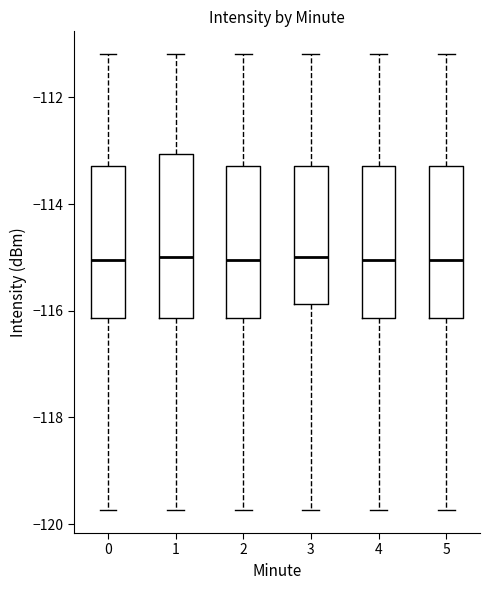

Reading left to right, read every box against the y-axis: the position of its median line, the range the box covers, and the ends of its whiskers. The values are not printed on the chart, so give them approximately, as read against the axis.

0: median -115.0, box -116.2 to -113.2, whiskers -119.8 to -111.2
1: median -115.0, box -116.2 to -113.0, whiskers -119.8 to -111.2
2: median -115.0, box -116.2 to -113.2, whiskers -119.8 to -111.2
3: median -115.0, box -115.8 to -113.2, whiskers -119.8 to -111.2
4: median -115.0, box -116.2 to -113.2, whiskers -119.8 to -111.2
5: median -115.0, box -116.2 to -113.2, whiskers -119.8 to -111.2